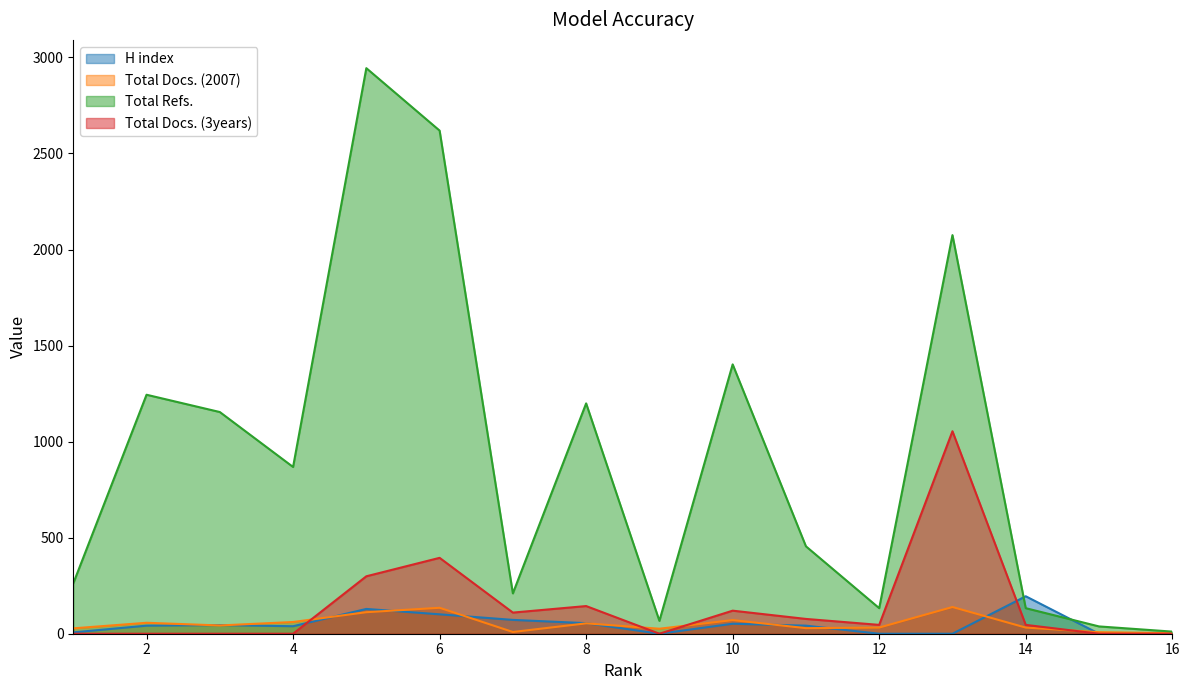

Reading left to right, list all the values displayed in this chart.

H index: 7	42	45	39	129	101	72	55	0	52	42	0	0	195	0	0
Total Docs. (2007): 28	57	43	61	112	135	9	54	26	71	29	32	139	32	8	3
Total Refs.: 262	1244	1154	868	2944	2619	210	1199	67	1402	455	133	2075	133	38	11
Total Docs. (3years): 0	0	0	0	299	395	110	144	0	120	77	46	1054	46	0	0